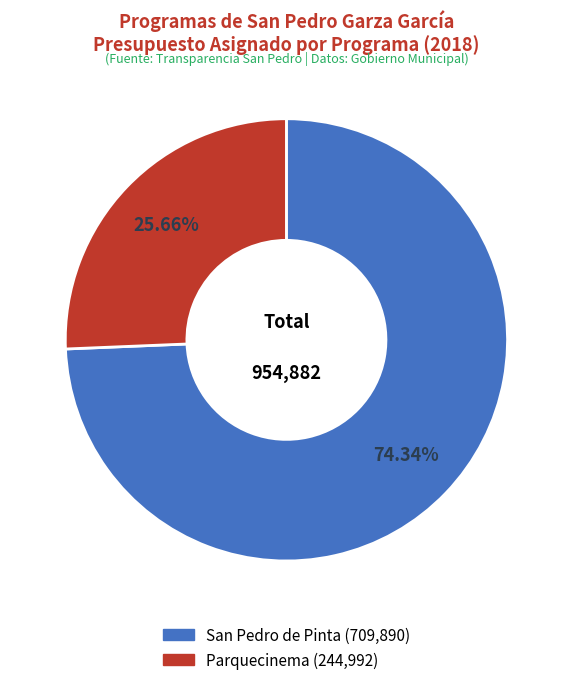

To the nearest percent, what percentage of the pie is Parquecinema?

26%